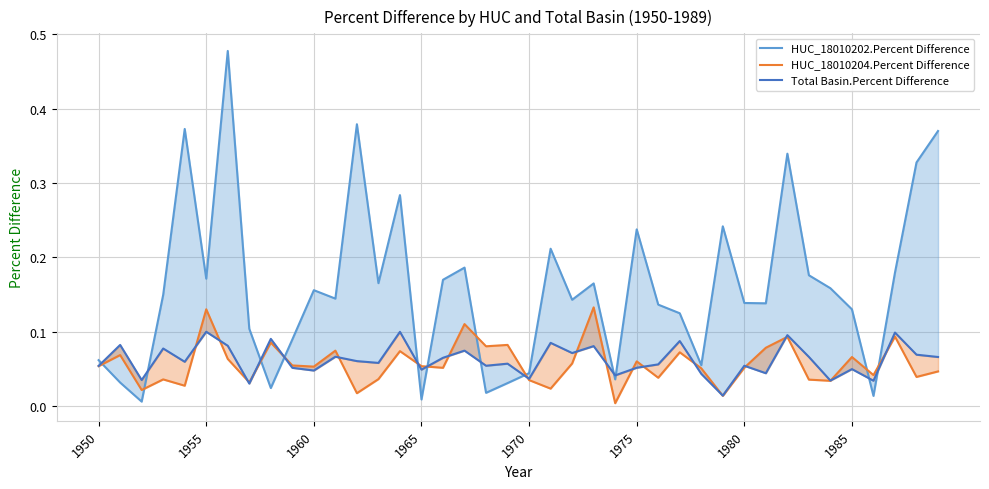

Which series has the largest total across all categories?

HUC_18010202.Percent Difference